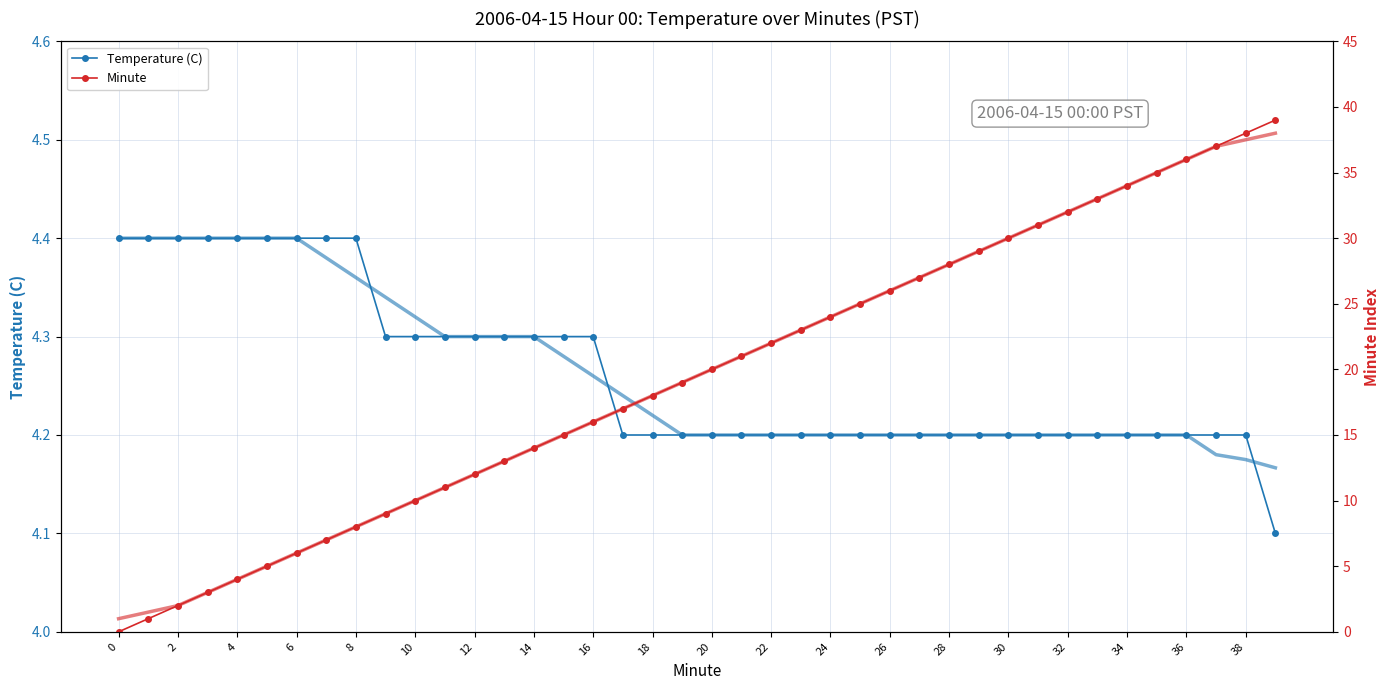

The value of Temperature (C) smoothed at 24 is 6.0. True or false?

False